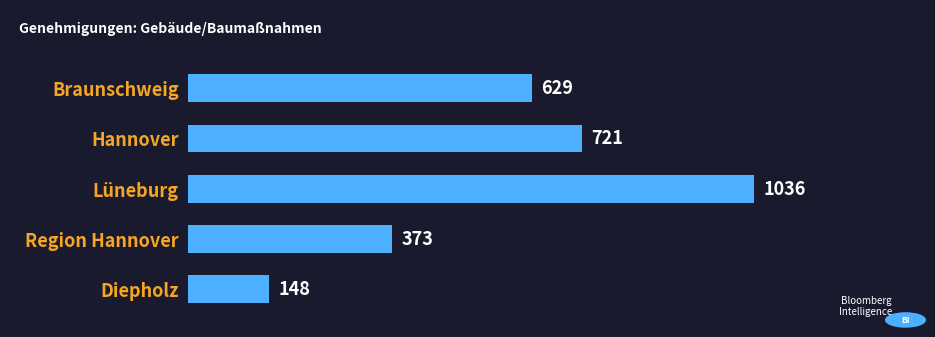

The chart shows a value of 661 at Region Hannover. True or false?

False